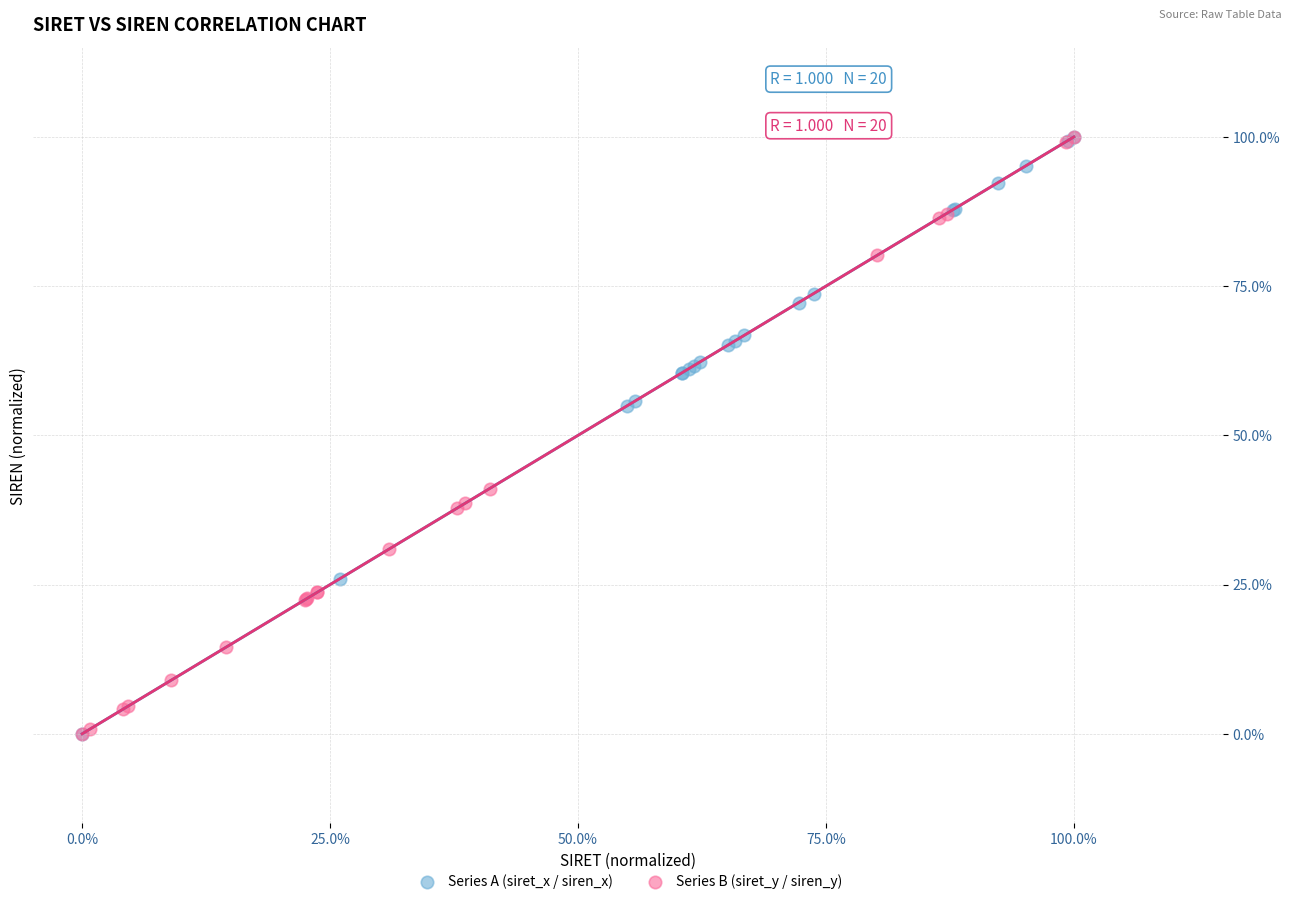

What are all the series names shown in the legend?

Series A (siret_x / siren_x), Series B (siret_y / siren_y)